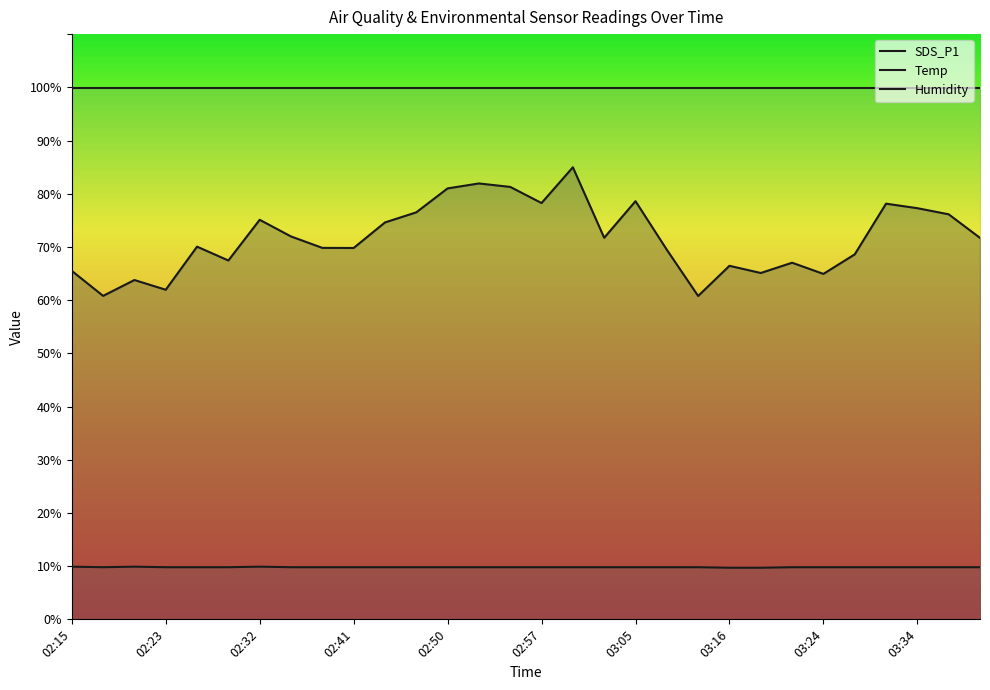

What is the label of the 15th point from the left?

02:55